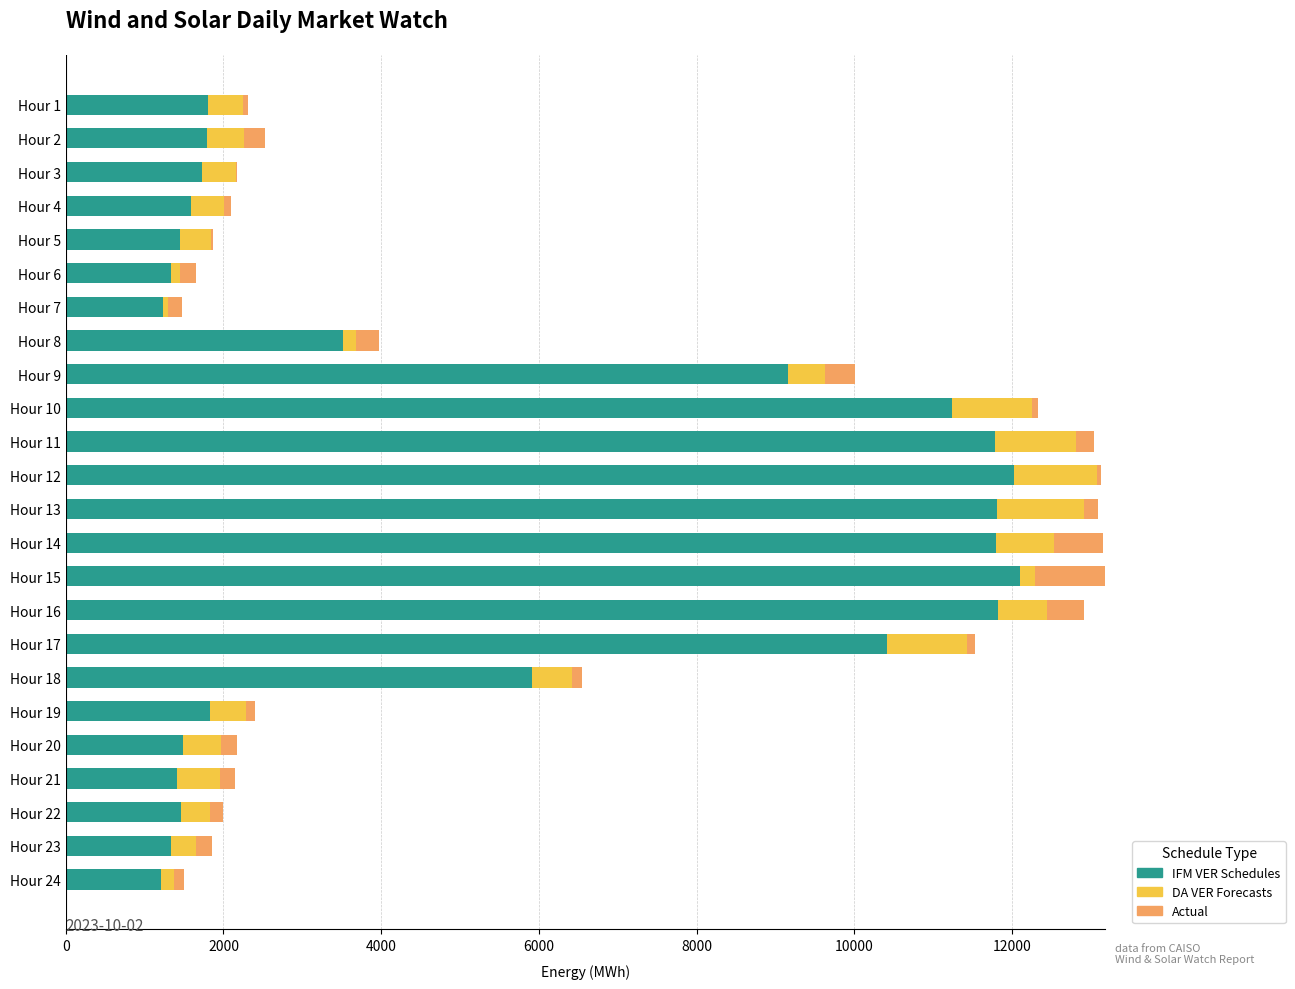

Which series has the widest spread of values?

IFM VER Schedules